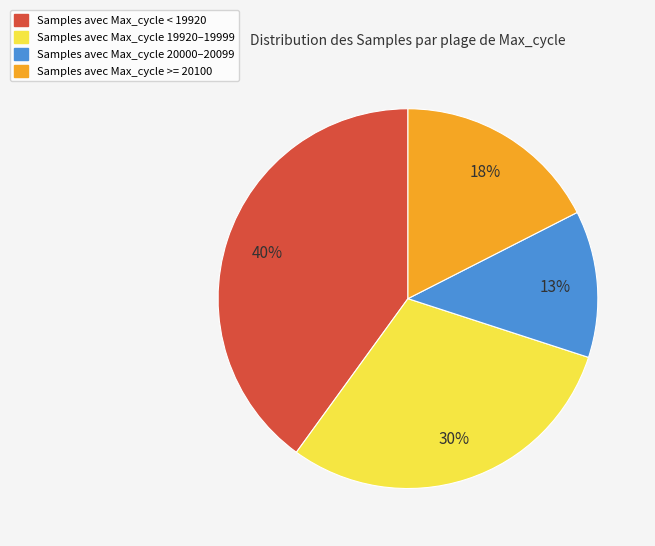

Is there any slice that represents more than half of the pie?

No